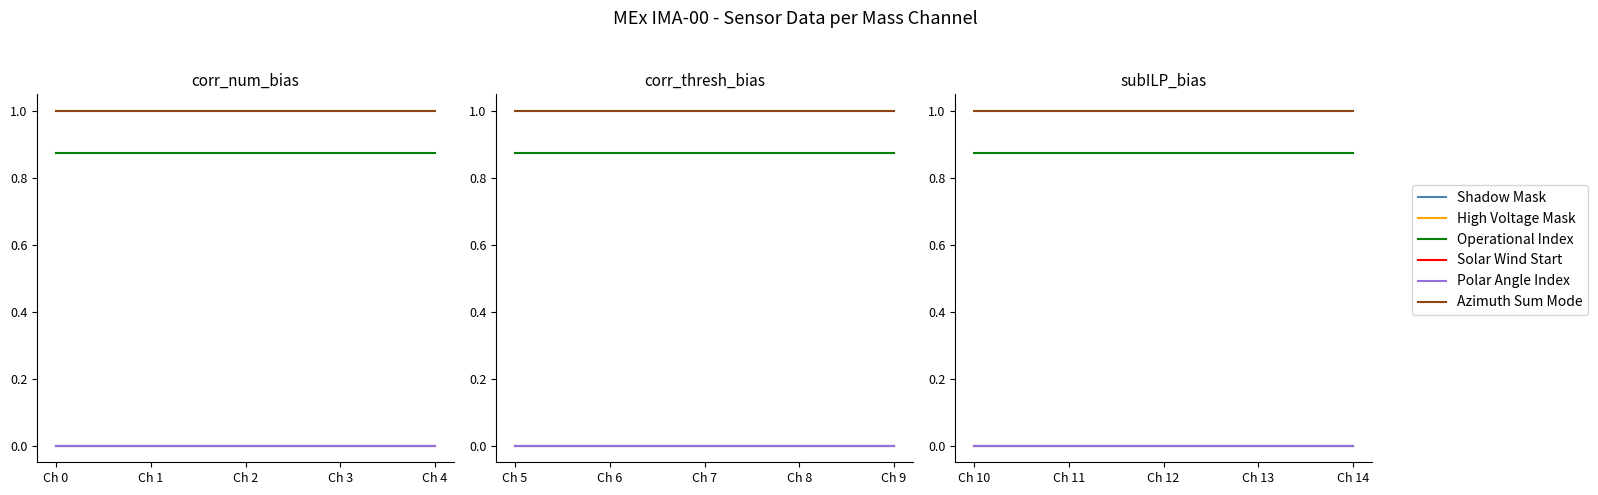

Between Ch 11 and Ch 14, which series saw the biggest shift?

Shadow Mask